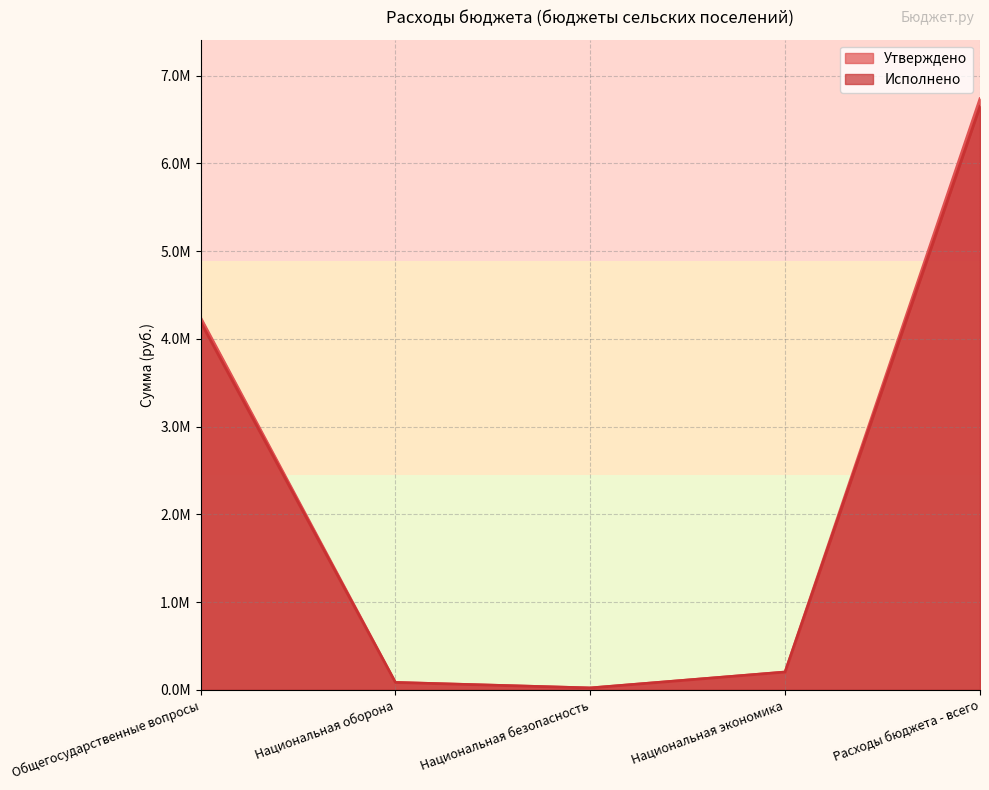

True or false: Утверждено has more than 2 interior local peaks.

False